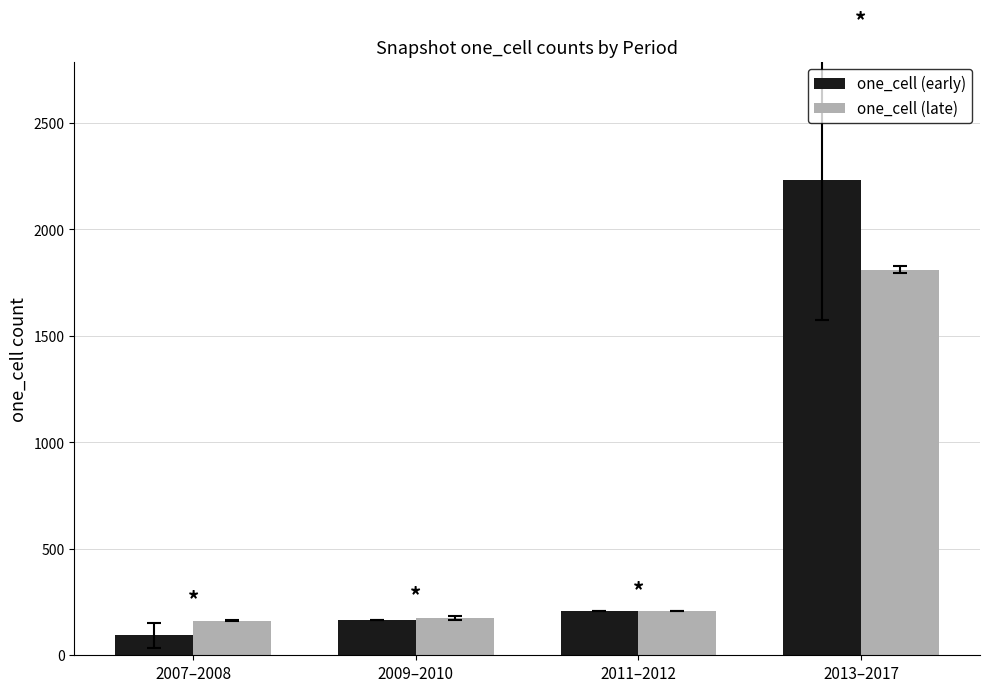

At which label is one_cell (early) closest to 1161?

2011–2012